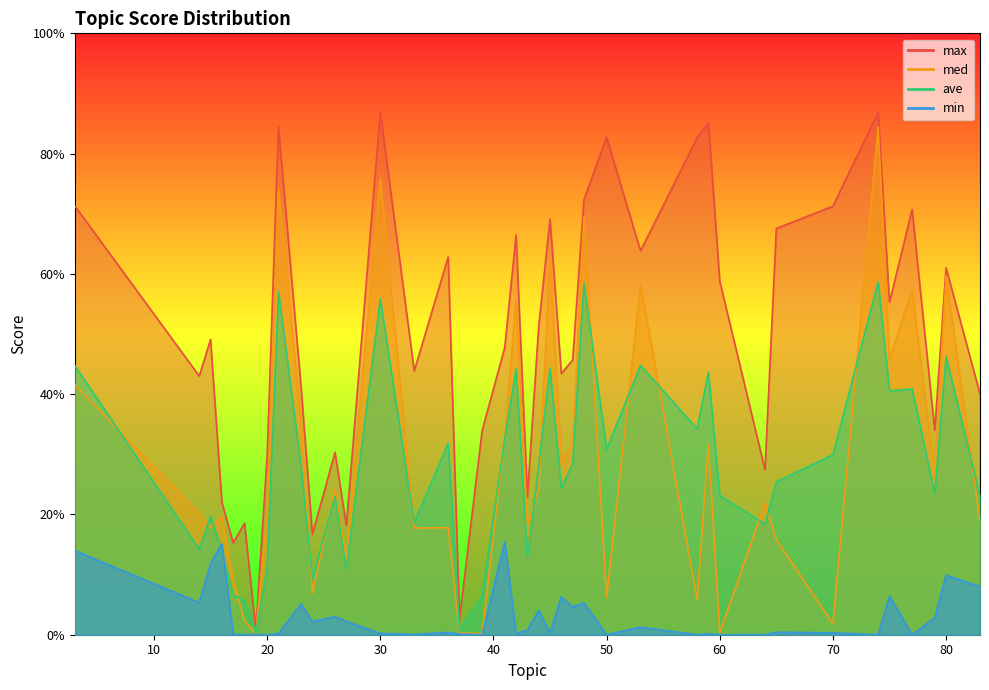

What is the value of the ave point at the 23rd from the left?

0.4